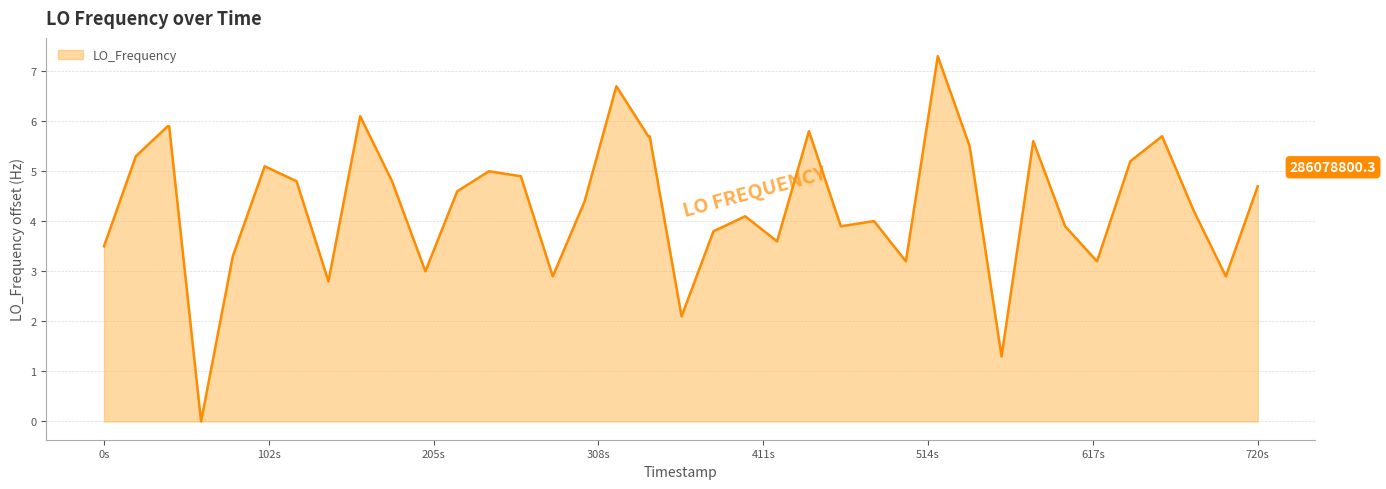

What is the maximum value shown in the chart?

7.3